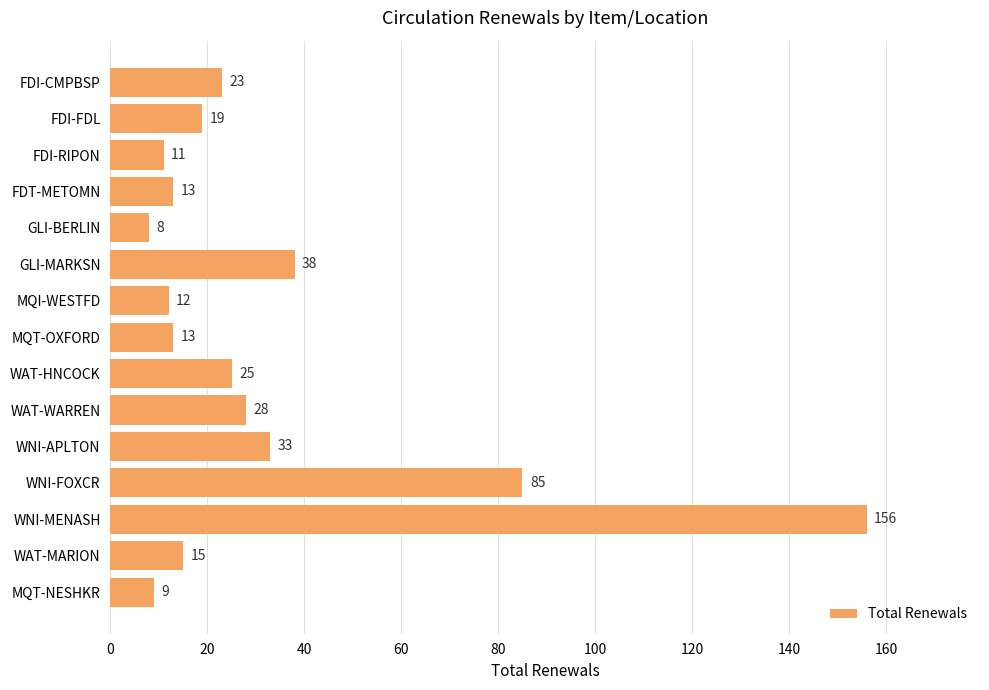

The value at MQT-NESHKR is 15. True or false?

False